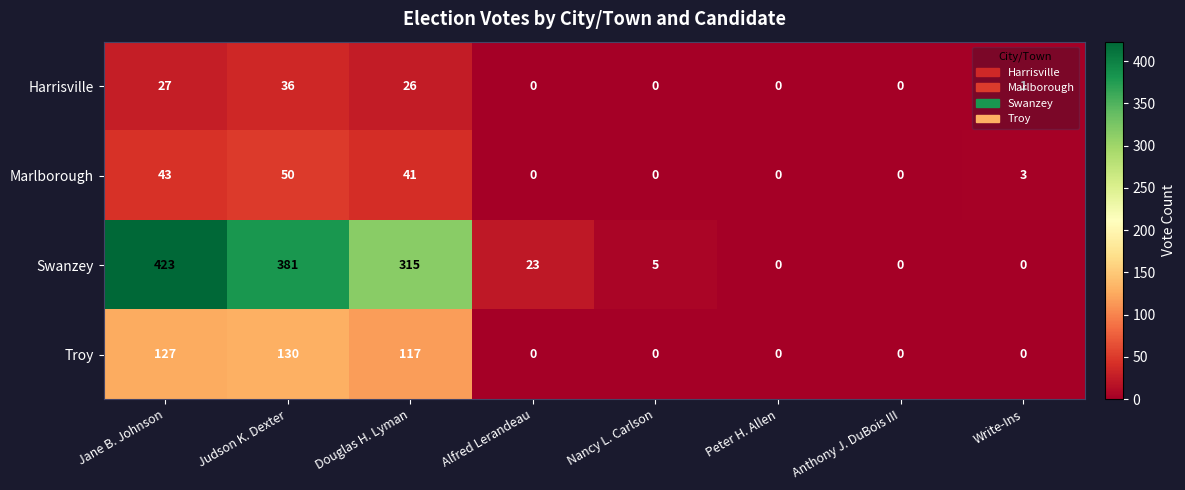

The Harrisville series shows 16 at Douglas H. Lyman. True or false?

False